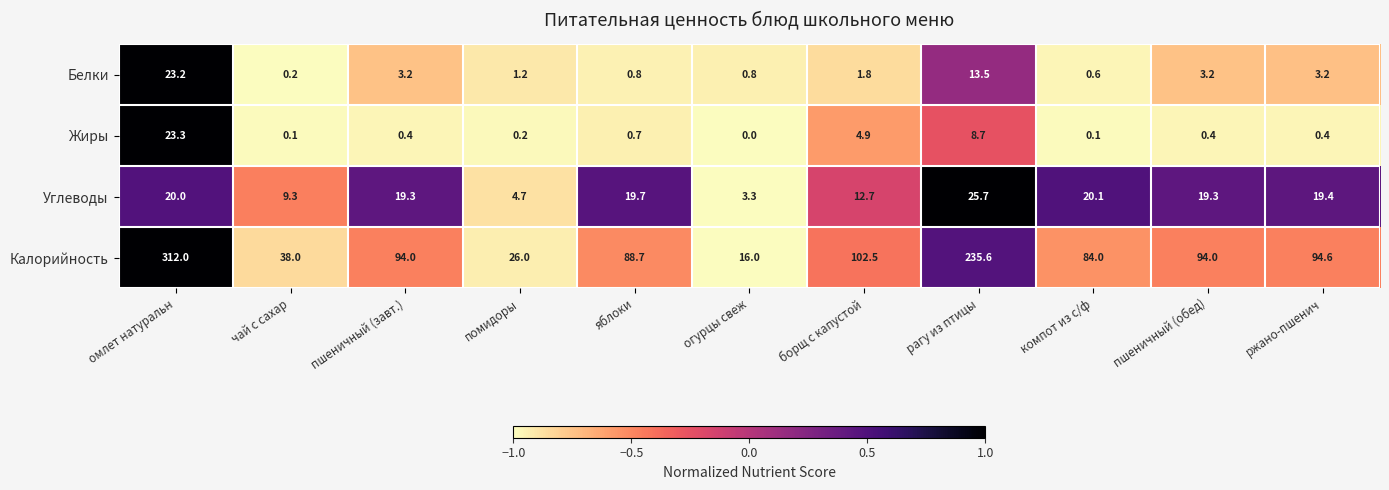

At which label does Калорийность reach its minimum?

огурцы свеж